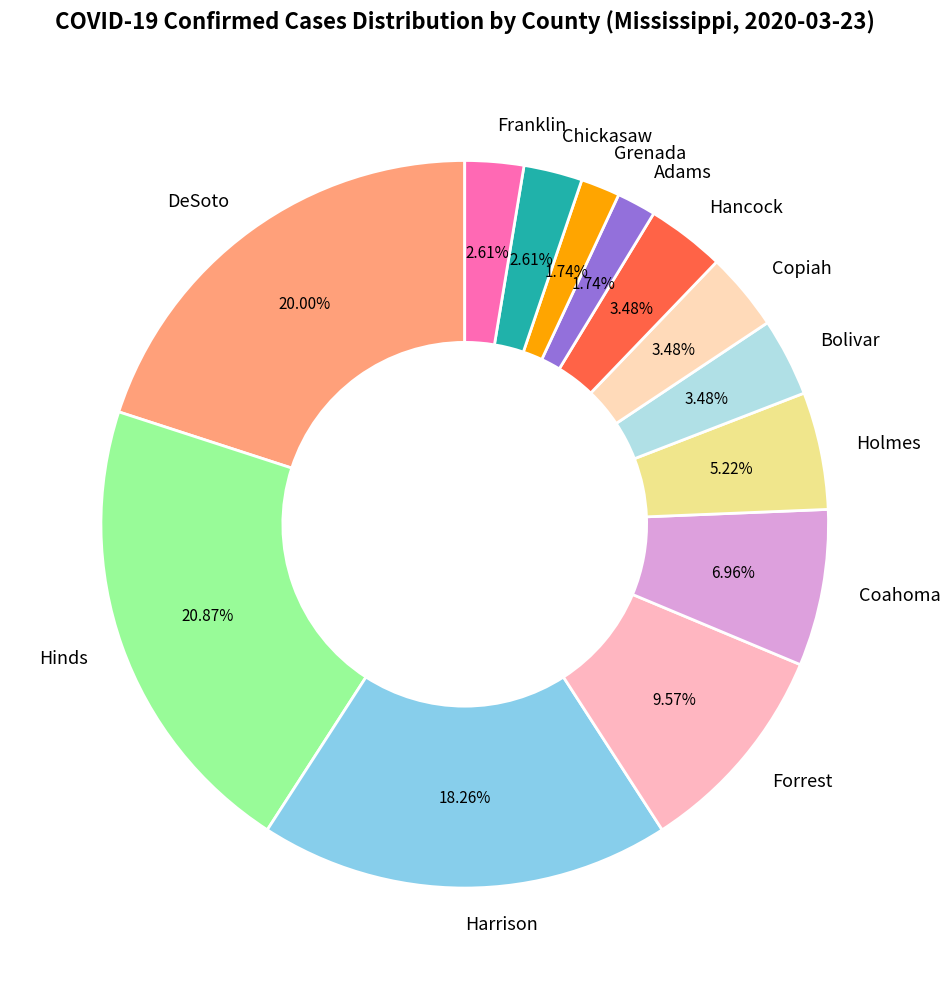

Which has a higher value, Hinds or Hancock?

Hinds